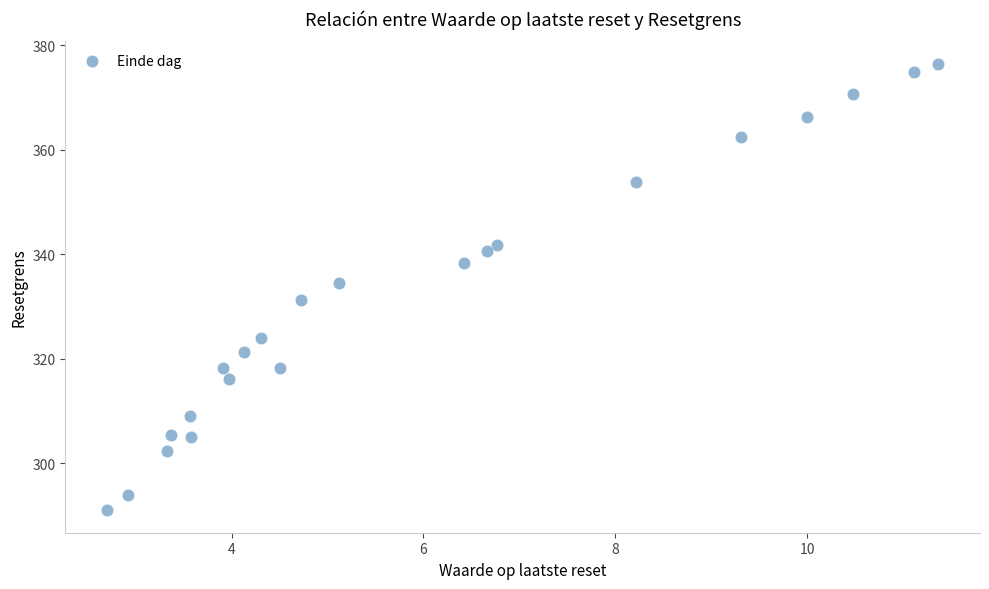

What is the range of X values (max minus min)?

8.7